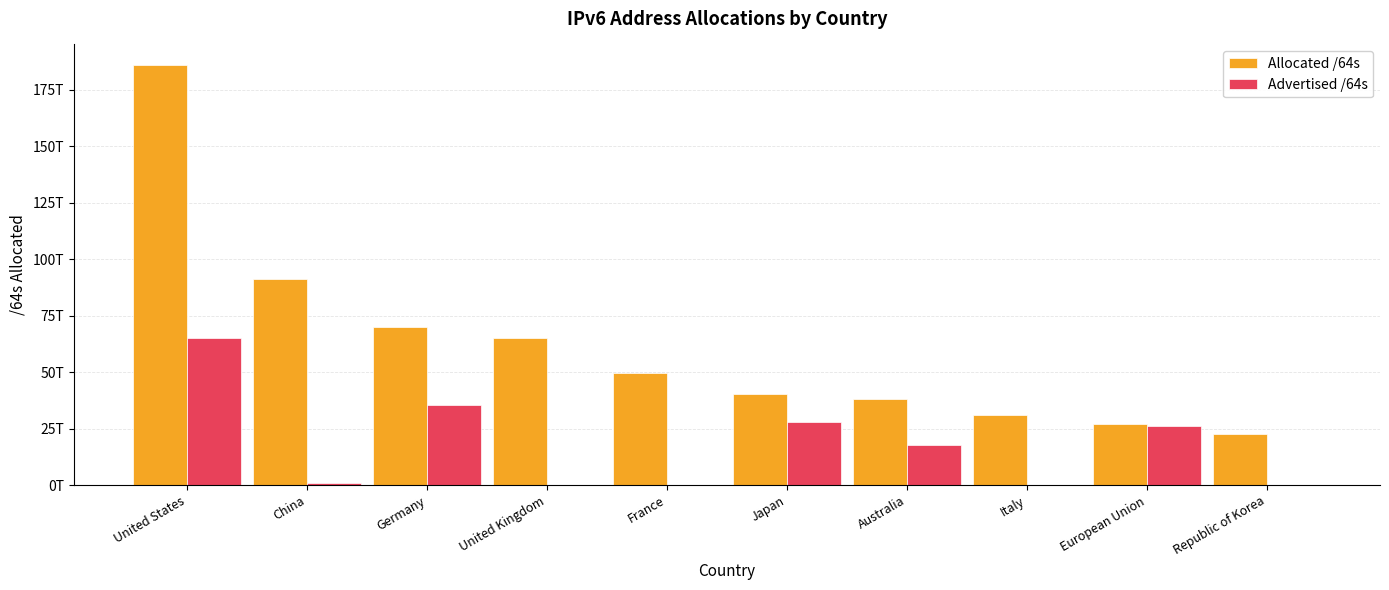

Rank the series at France from lowest to highest value.

Advertised /64s, Allocated /64s